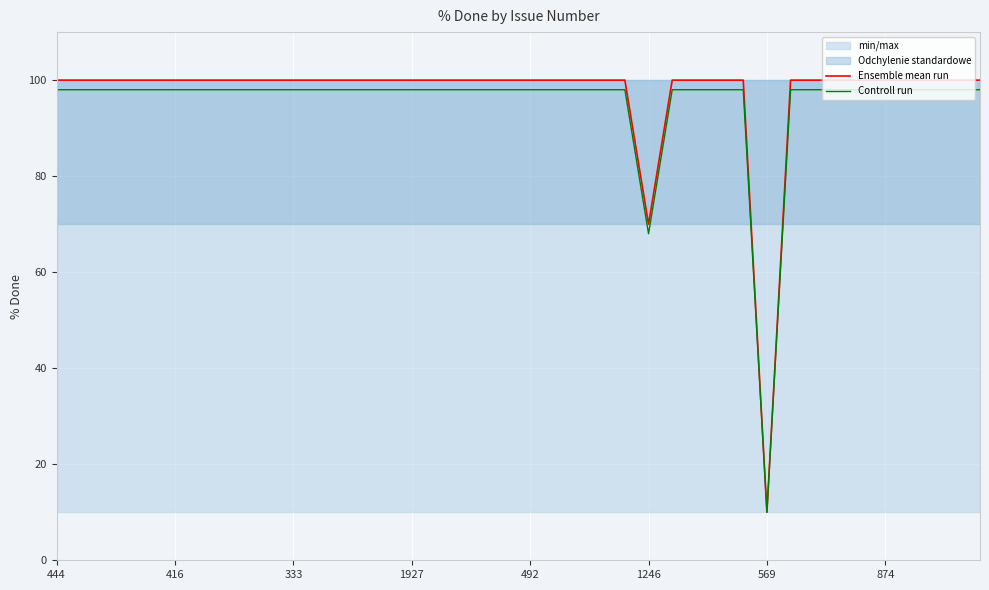

Rank the series by their maximum value, from lowest to highest.

Controll run, Ensemble mean run